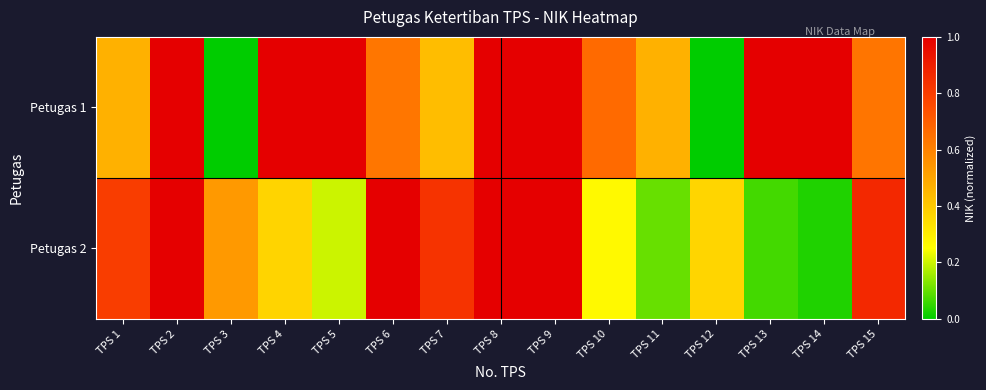

At how many categories does at least one series exceed 0?

15